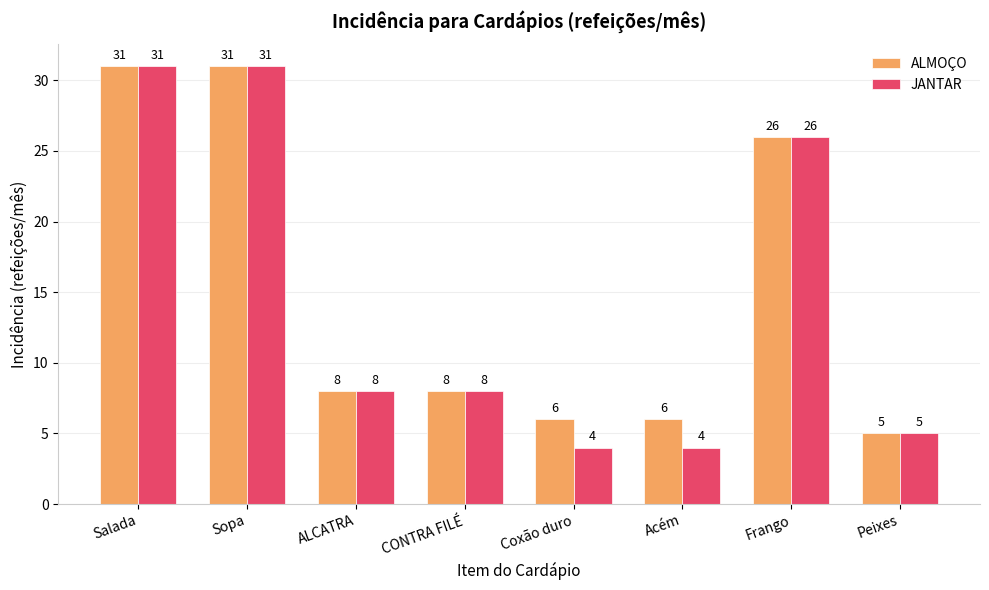

List the series in order of their overall mean, lowest first.

JANTAR, ALMOÇO